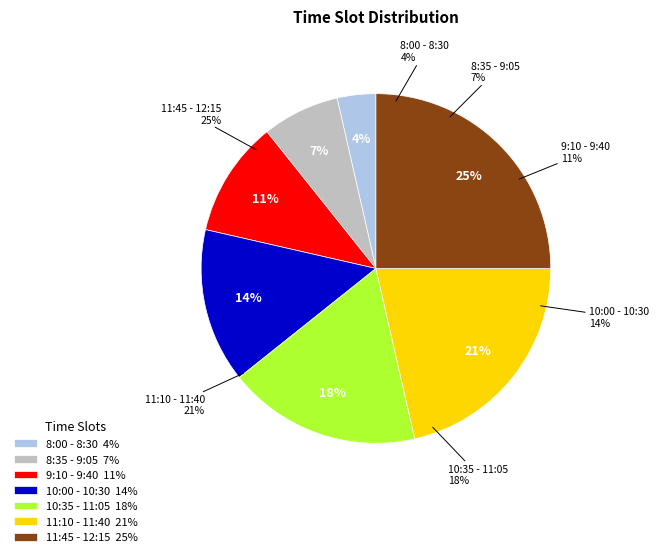

Is there a majority slice in this chart?

No